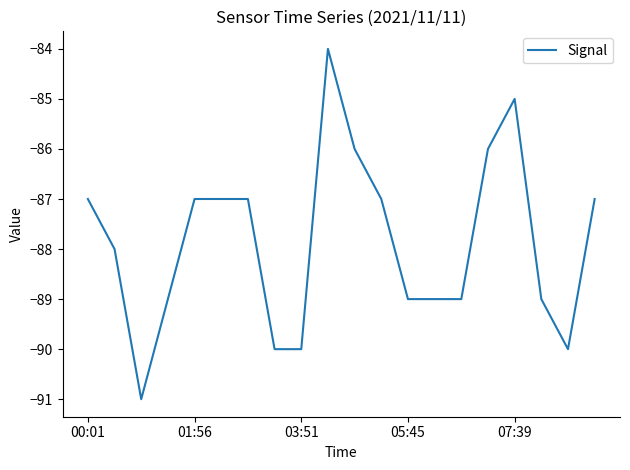

How many lines are shown in the chart?

1